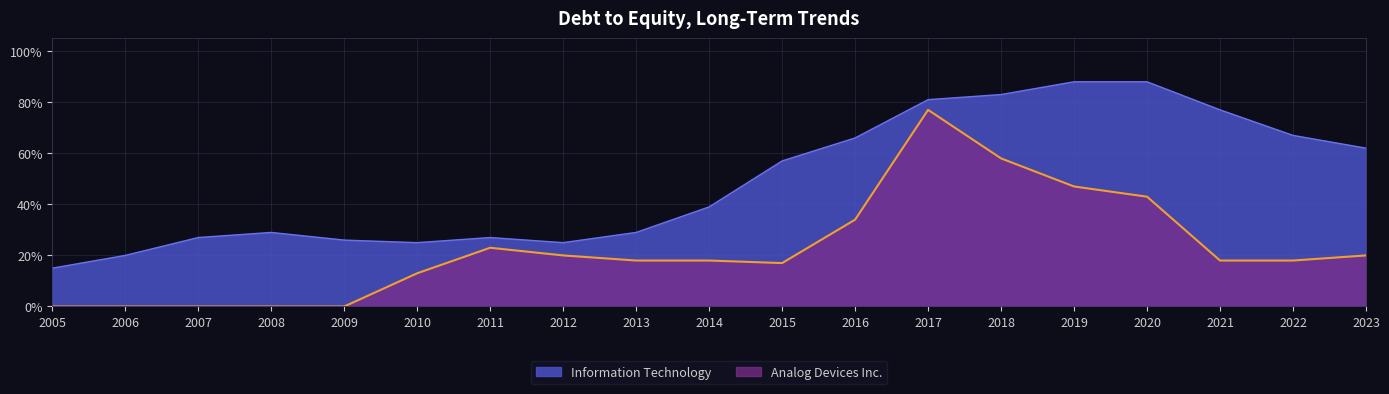

At which category does Analog Devices Inc. reach its first local peak?

2011